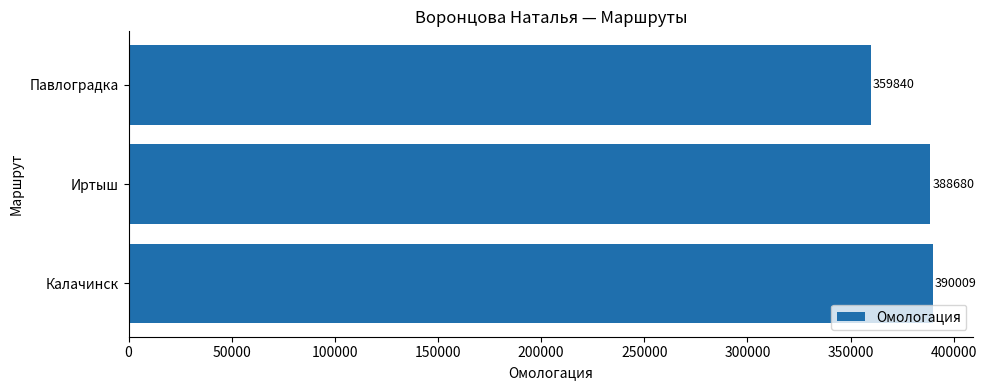

Does the chart contain any negative values?

No